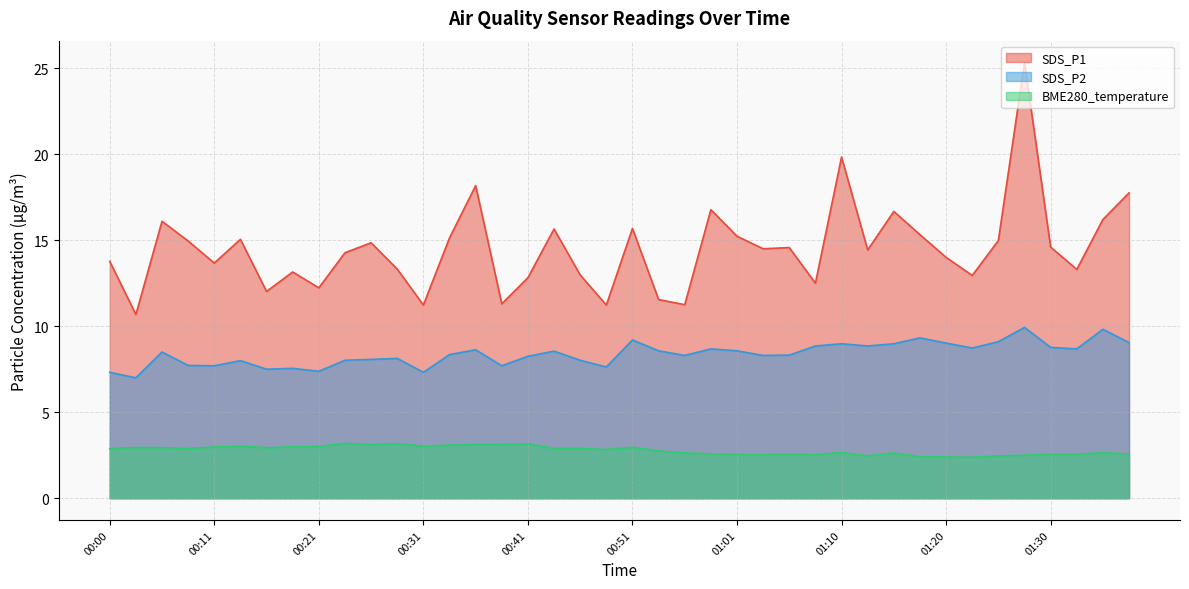

True or false: SDS_P1 and BME280_temperature intersect in this chart.

False